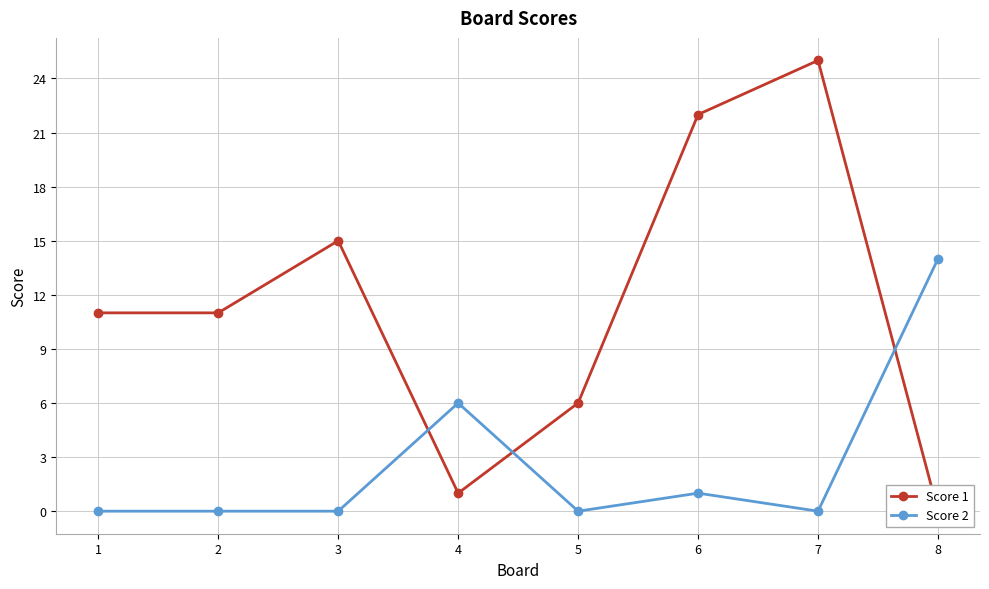

At which label does Score 1 reach its peak?

7